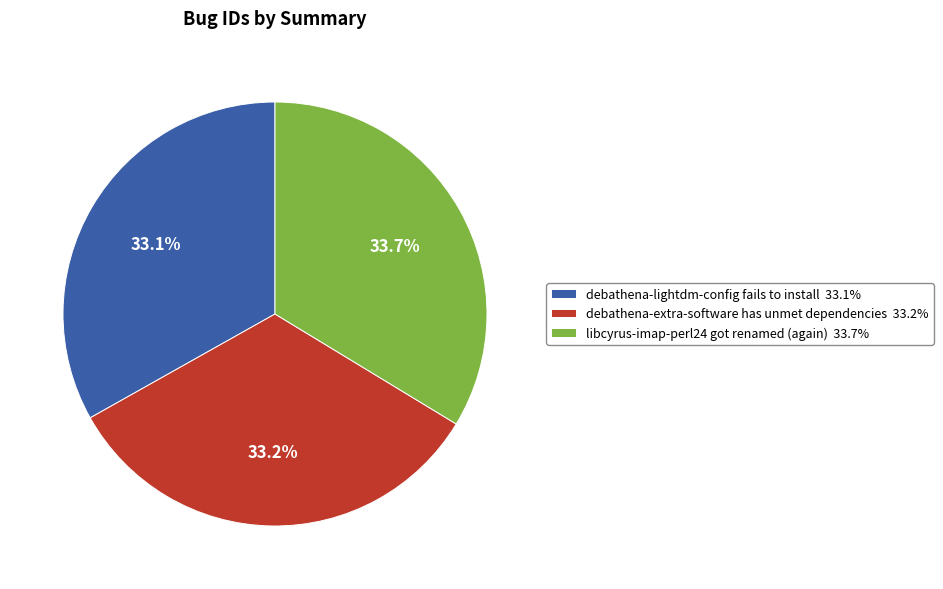

Between libcyrus-imap-perl24 got renamed (again) 33.7% and debathena-lightdm-config fails to install 33.1%, which is larger?

libcyrus-imap-perl24 got renamed (again) 33.7%